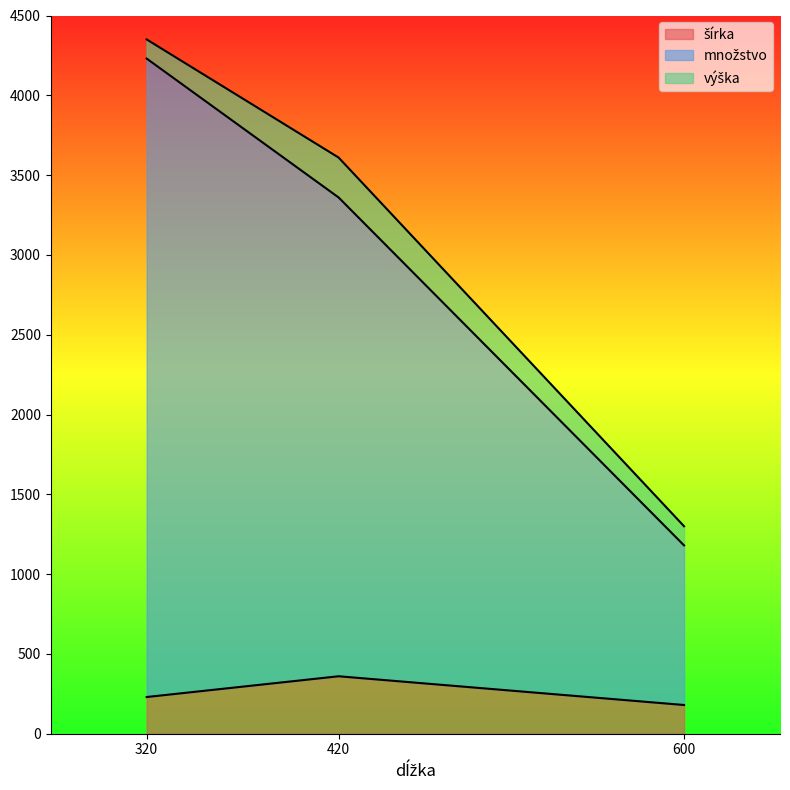

What is the total value across all series at 420?

3610